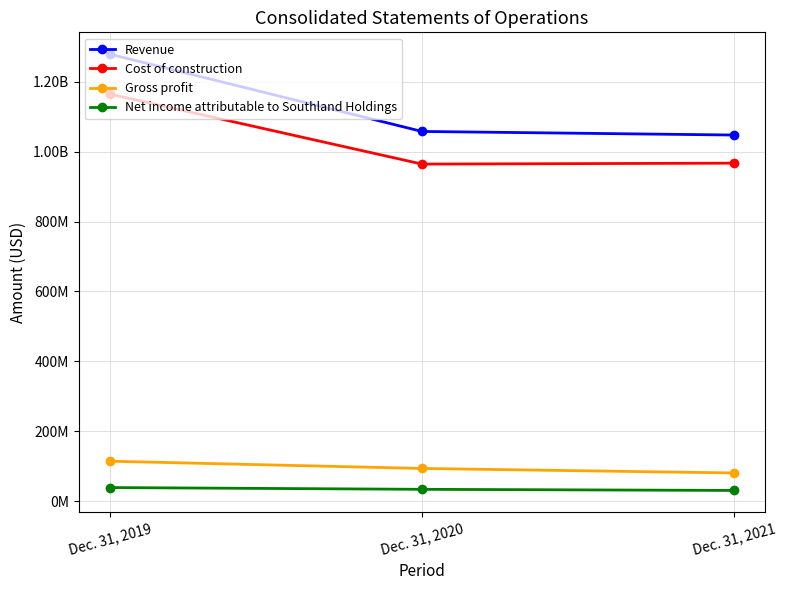

The Revenue series shows 1047676000 at Dec. 31, 2021. True or false?

True